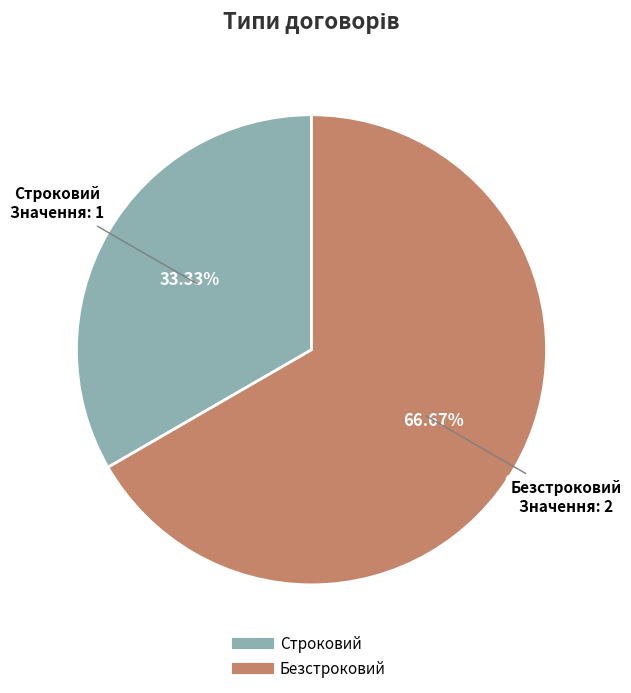

What percentage do Безстроковий and Строковий together represent?

100.0%